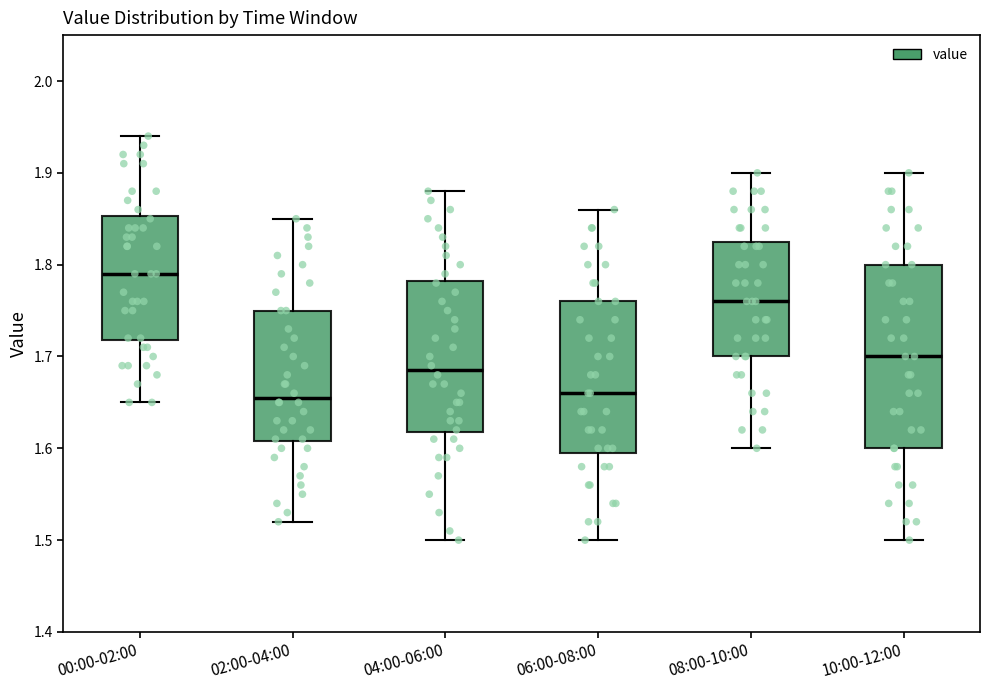

Where is the lower edge of the box for 06:00-08:00 on the y-axis? The values are not printed on the chart, so give them approximately, as read against the axis.

1.60